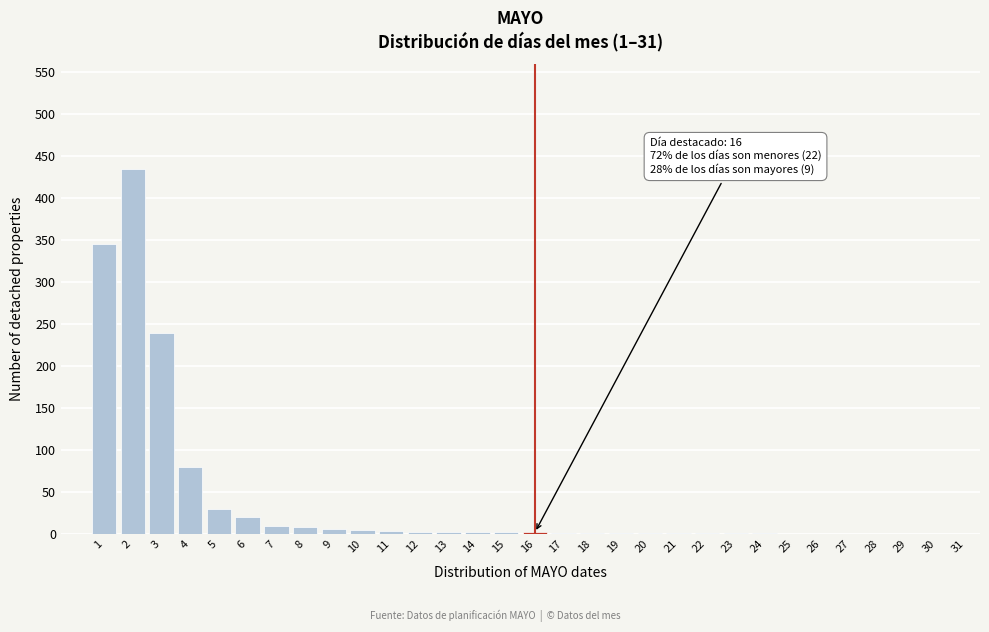

Is it true that the value at 26 is 0?

True